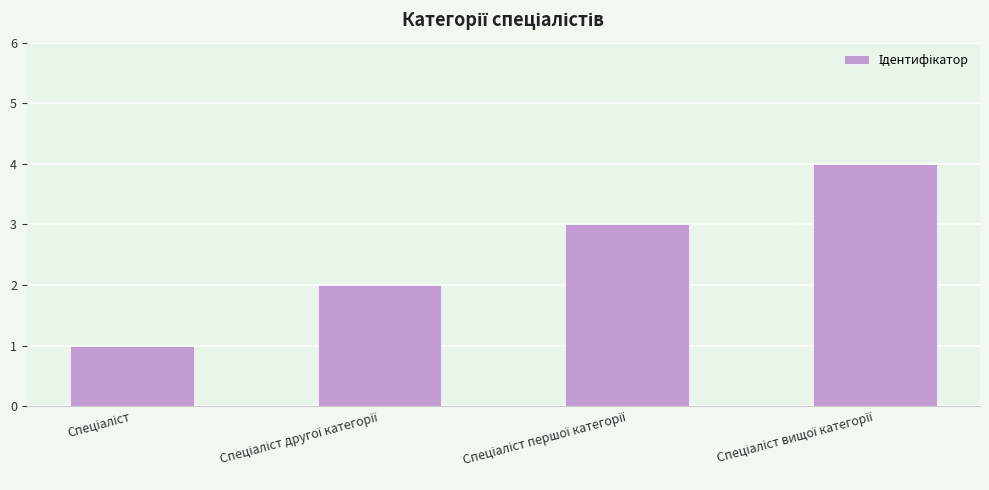

What is the maximum value shown in the chart?

4